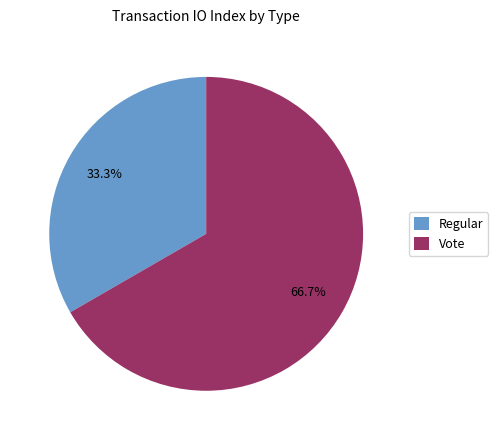

The Regular slice represents 33% of the pie. True or false?

True